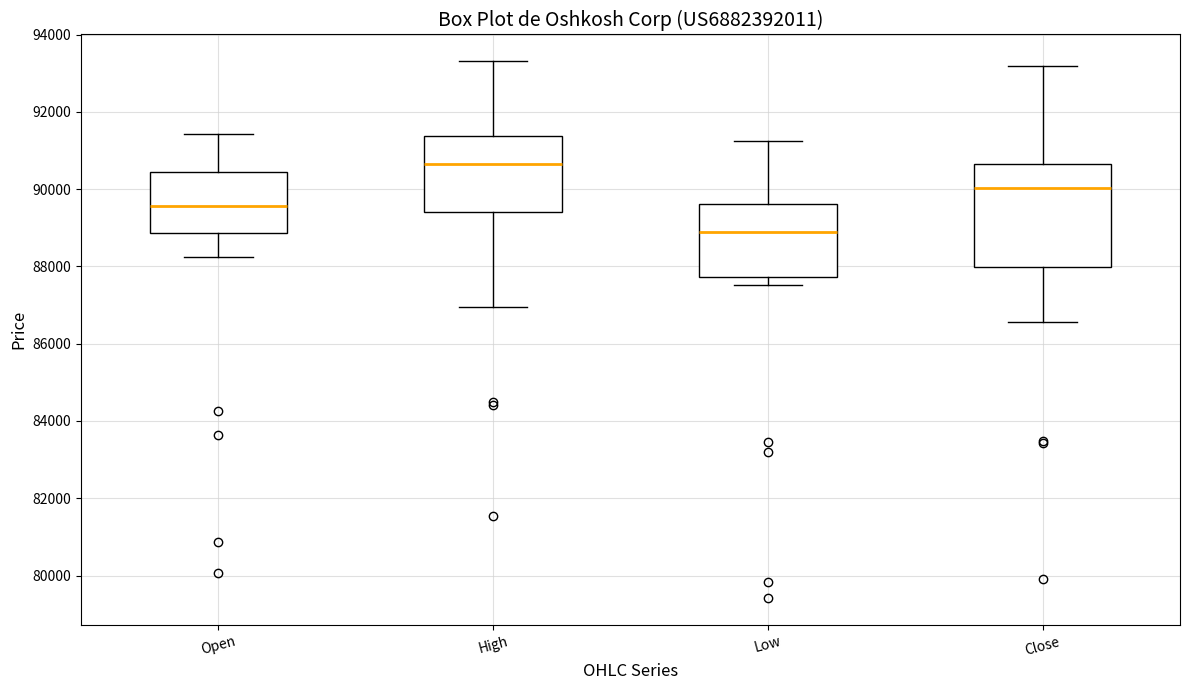

Which box's median line is the highest?

High